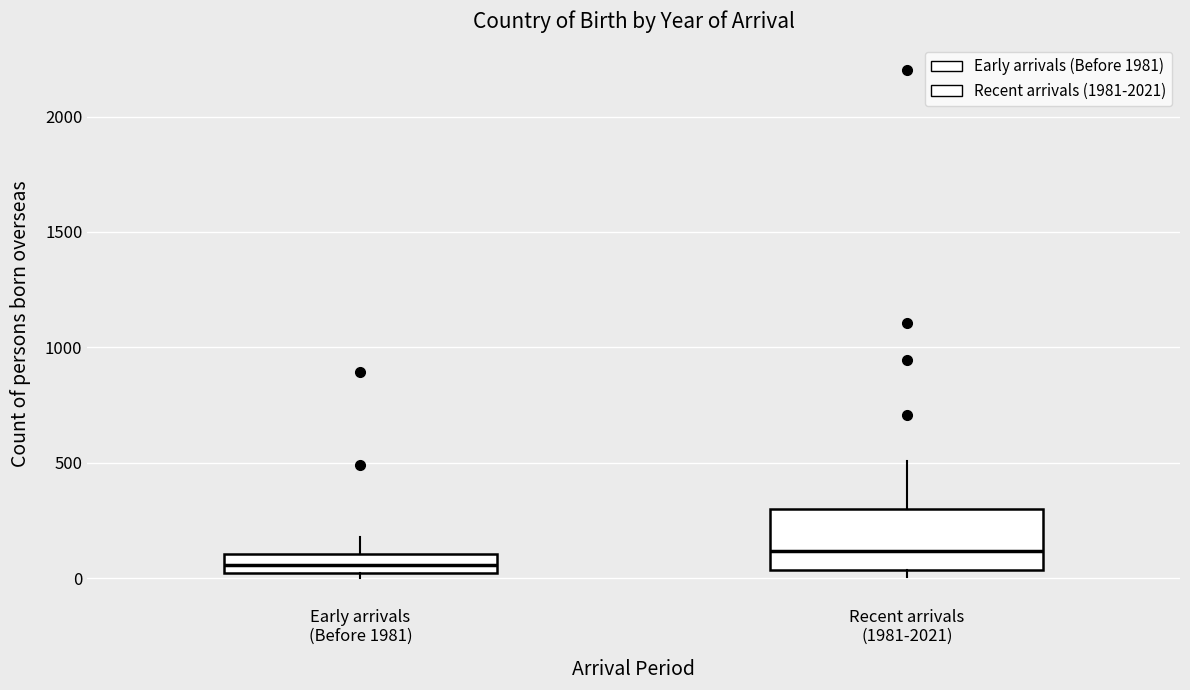

Which box is the tallest, from its lower edge to its upper edge?

Recent arrivals (1981-2021)